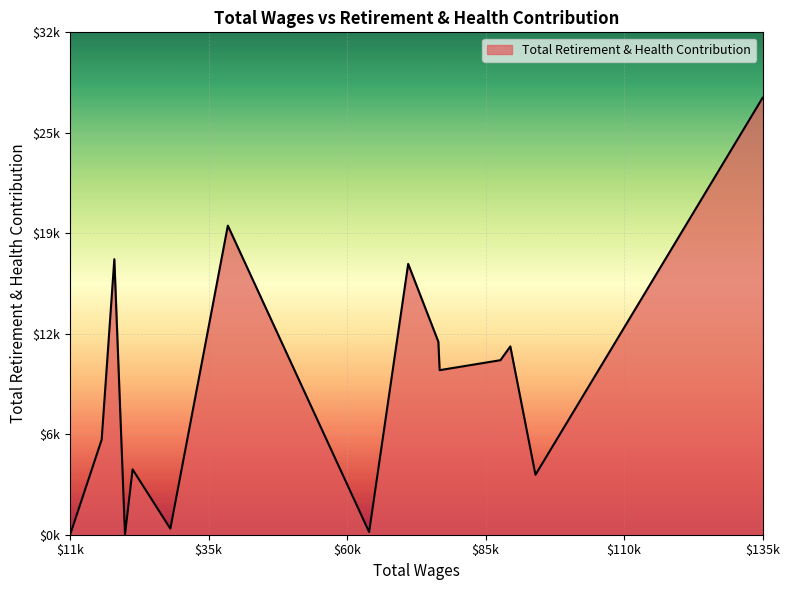

True or false: the data has more than 0 interior local peaks.

True